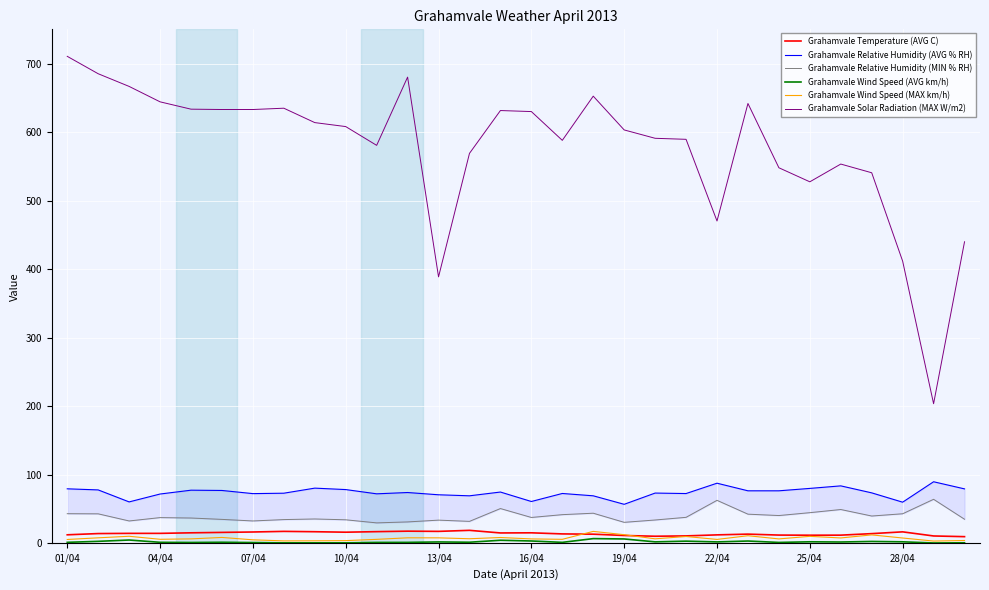

Which series has the largest range (max minus min)?

Grahamvale Solar Radiation (MAX W/m2)